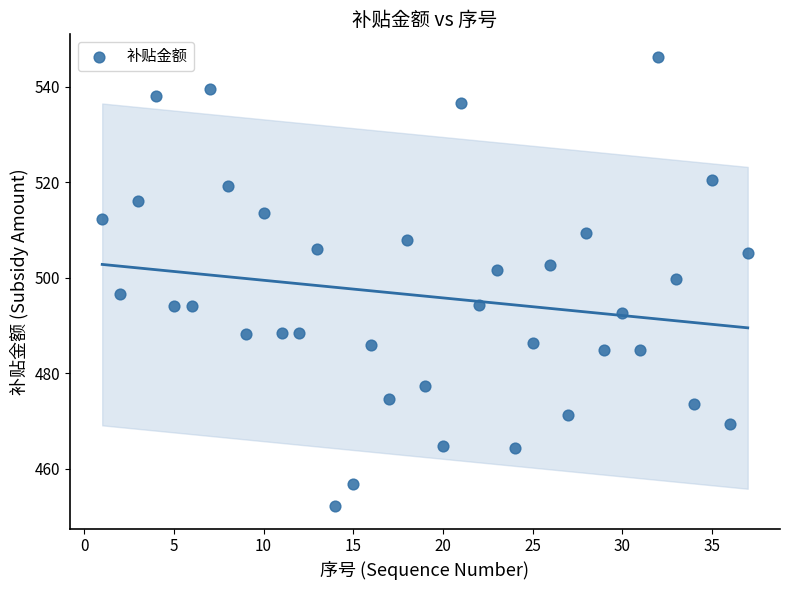

What is the range of Y values (max minus min)?

94.1